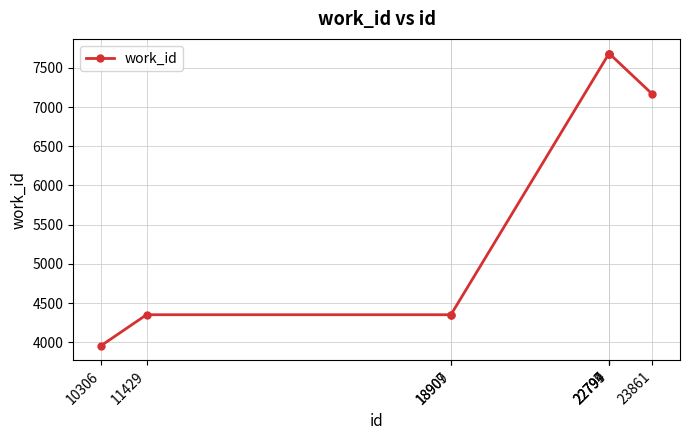

What is the change in value from 18907 to 22799?

+3329